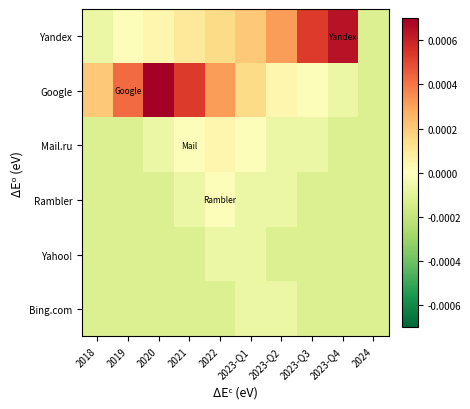

Reading right to left, what are all the values shown in this chart?

Yandex: 2024=-0.0	2023-Q4=0.0	2023-Q3=0.0	2023-Q2=0.0	2023-Q1=0.0	2022=0.0	2021=0.0	2020=0.0	2019=-0.0	2018=-0.0
Google: 2024=-0.0	2023-Q4=-0.0	2023-Q3=-0.0	2023-Q2=0.0	2023-Q1=0.0	2022=0.0	2021=0.0	2020=0.0	2019=0.0	2018=0.0
Mail.ru: 2024=-0.0	2023-Q4=-0.0	2023-Q3=-0.0	2023-Q2=-0.0	2023-Q1=-0.0	2022=0.0	2021=-0.0	2020=-0.0	2019=-0.0	2018=-0.0
Rambler: 2024=-0.0	2023-Q4=-0.0	2023-Q3=-0.0	2023-Q2=-0.0	2023-Q1=-0.0	2022=-0.0	2021=-0.0	2020=-0.0	2019=-0.0	2018=-0.0
Yahoo!: 2024=-0.0	2023-Q4=-0.0	2023-Q3=-0.0	2023-Q2=-0.0	2023-Q1=-0.0	2022=-0.0	2021=-0.0	2020=-0.0	2019=-0.0	2018=-0.0
Bing.com: 2024=-0.0	2023-Q4=-0.0	2023-Q3=-0.0	2023-Q2=-0.0	2023-Q1=-0.0	2022=-0.0	2021=-0.0	2020=-0.0	2019=-0.0	2018=-0.0